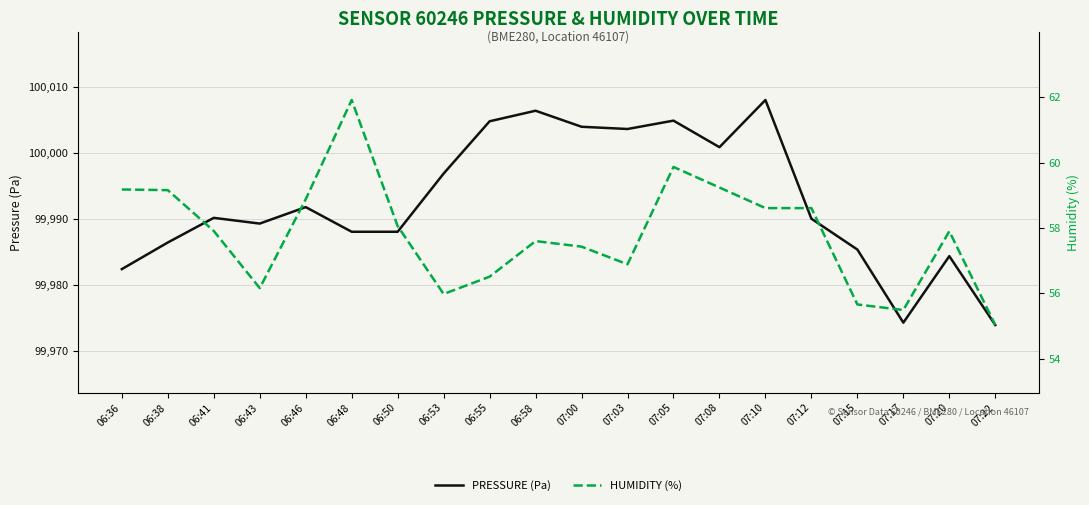

Where is HUMIDITY (%) nearest to the value 58?

06:50